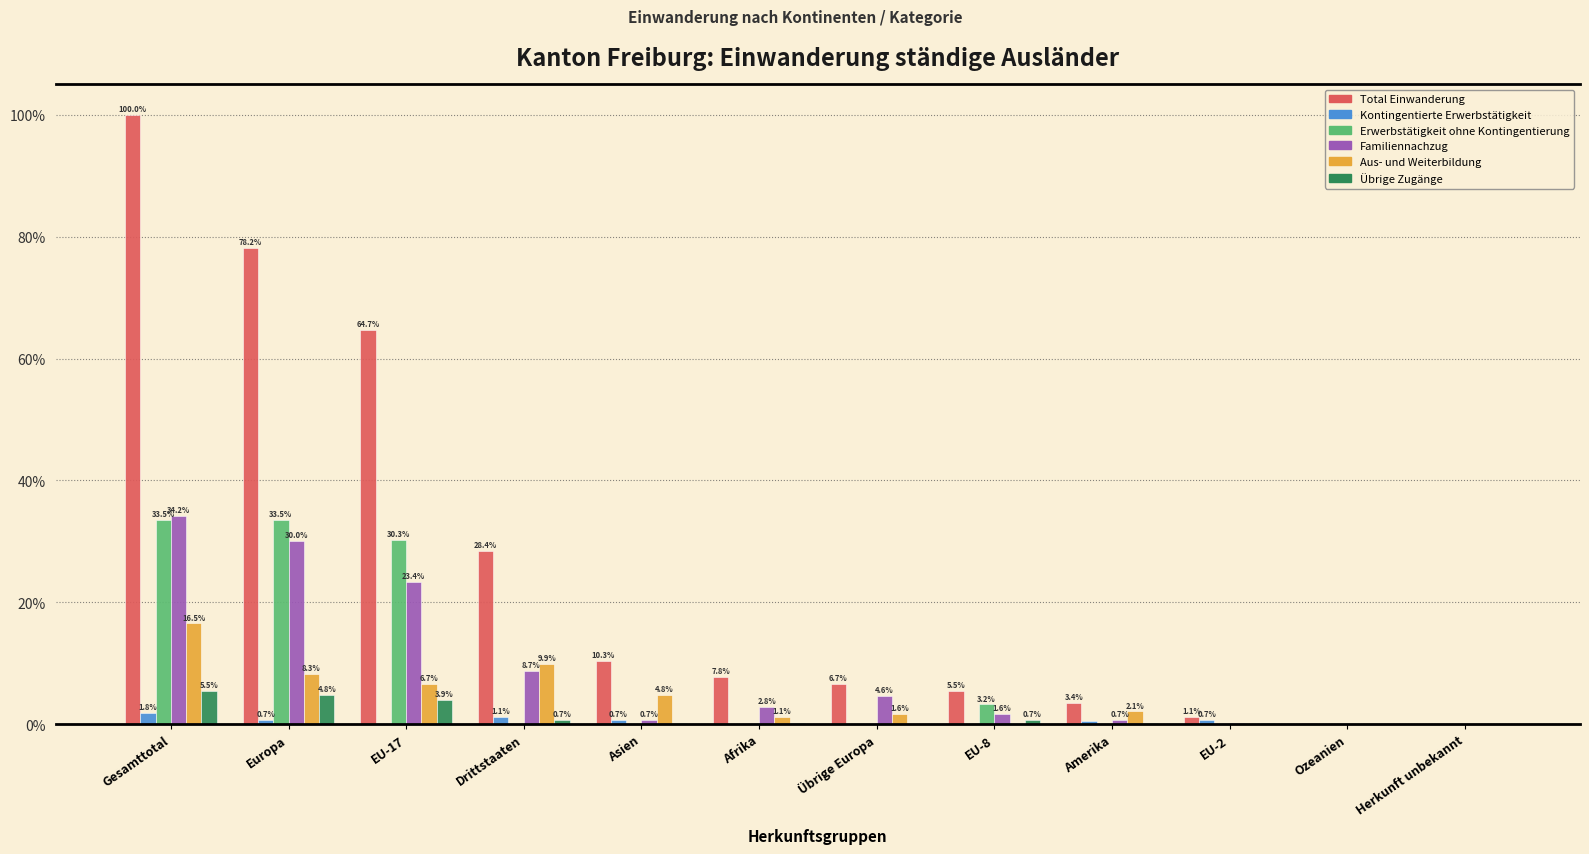

Between Drittstaaten and Amerika, which series saw the biggest shift?

Total Einwanderung